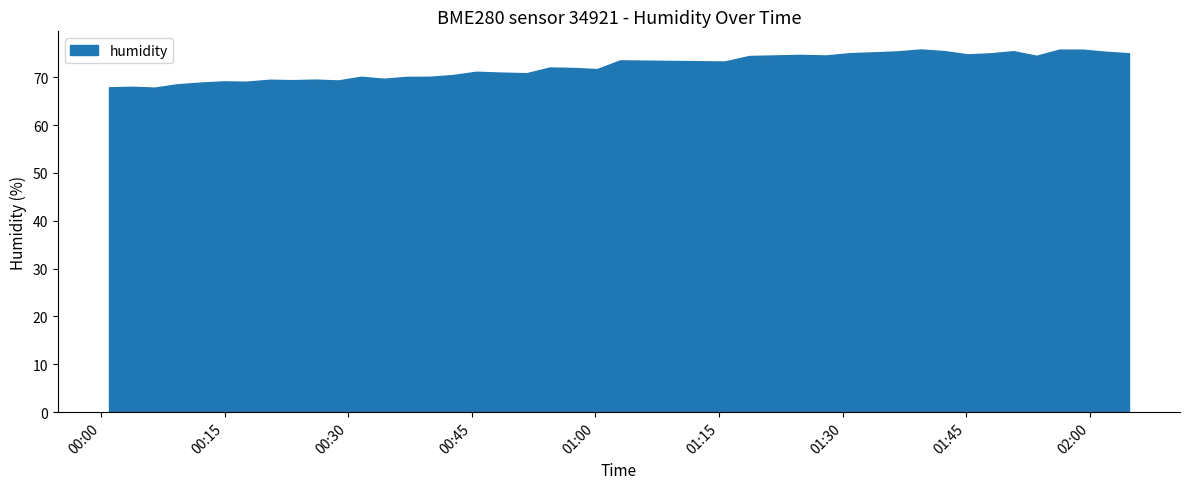

At which category does the data reach its first local peak?

2023-04-01T00:03:45